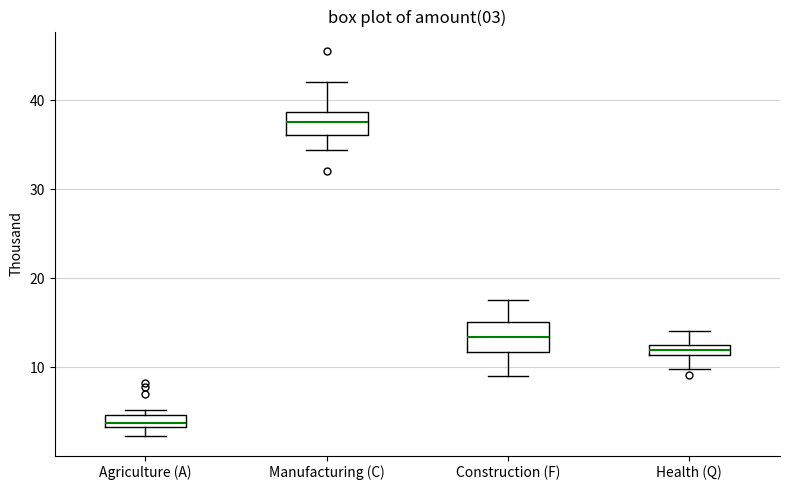

Which box's median line is the lowest?

Agriculture (A)